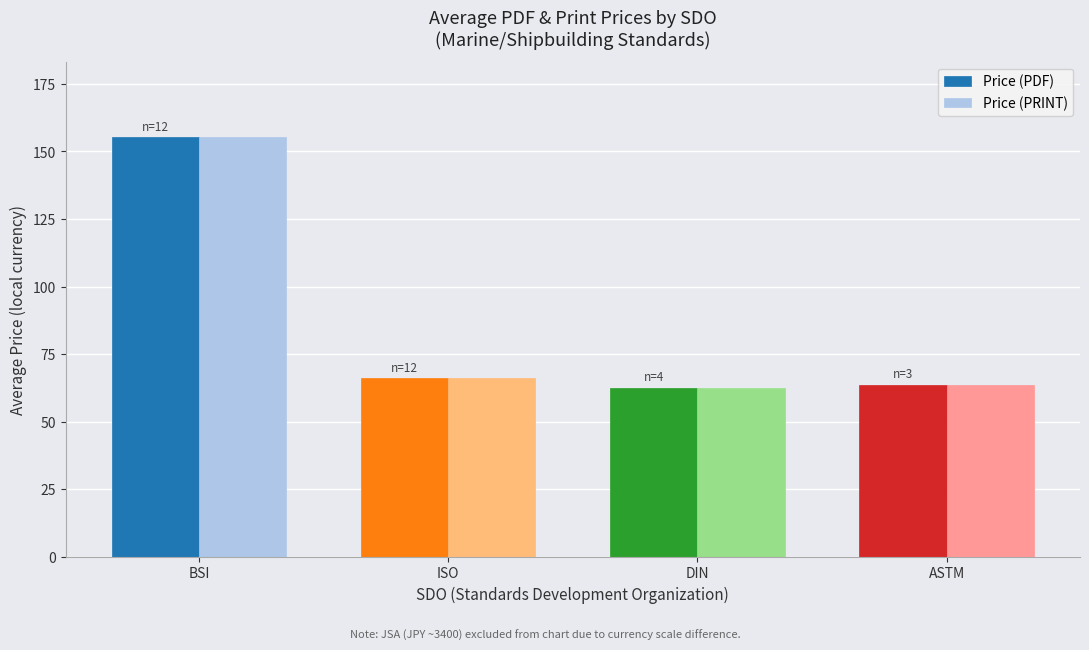

At which label does Price (PDF) first exceed 66?

BSI